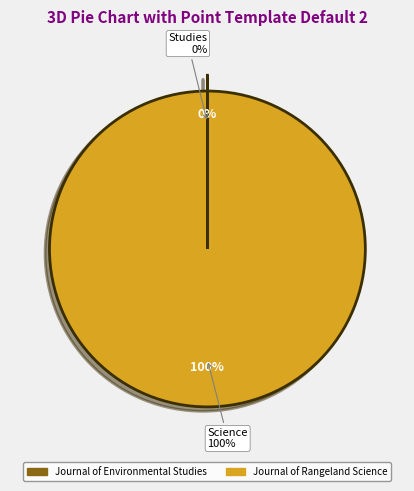

What is the smallest slice in the pie chart?

Journal of Environmental Studies